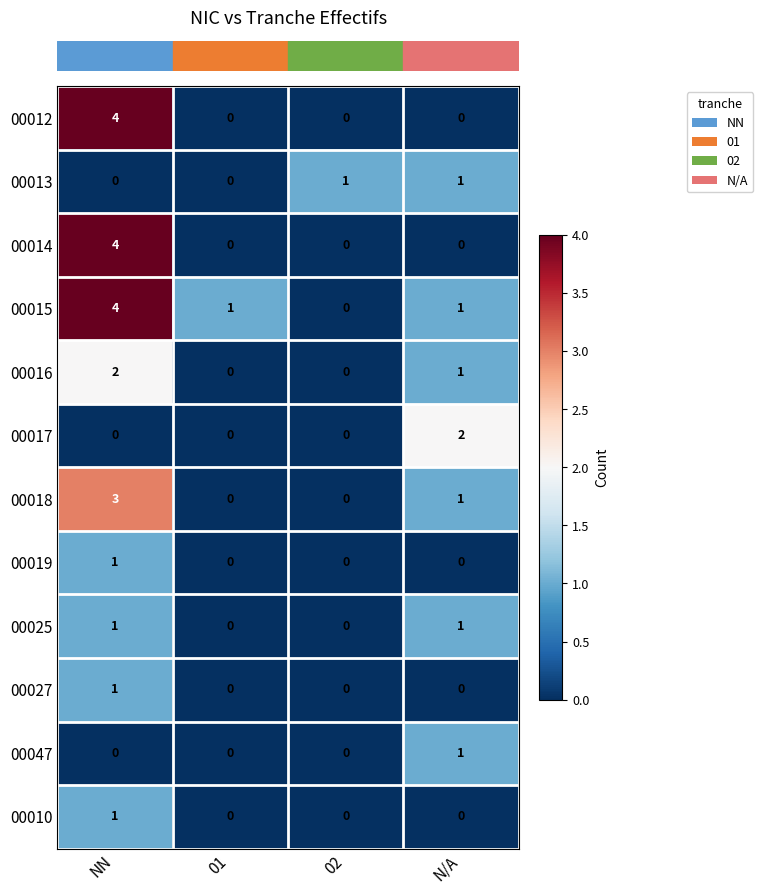

At how many categories does at least one series exceed 0?

4